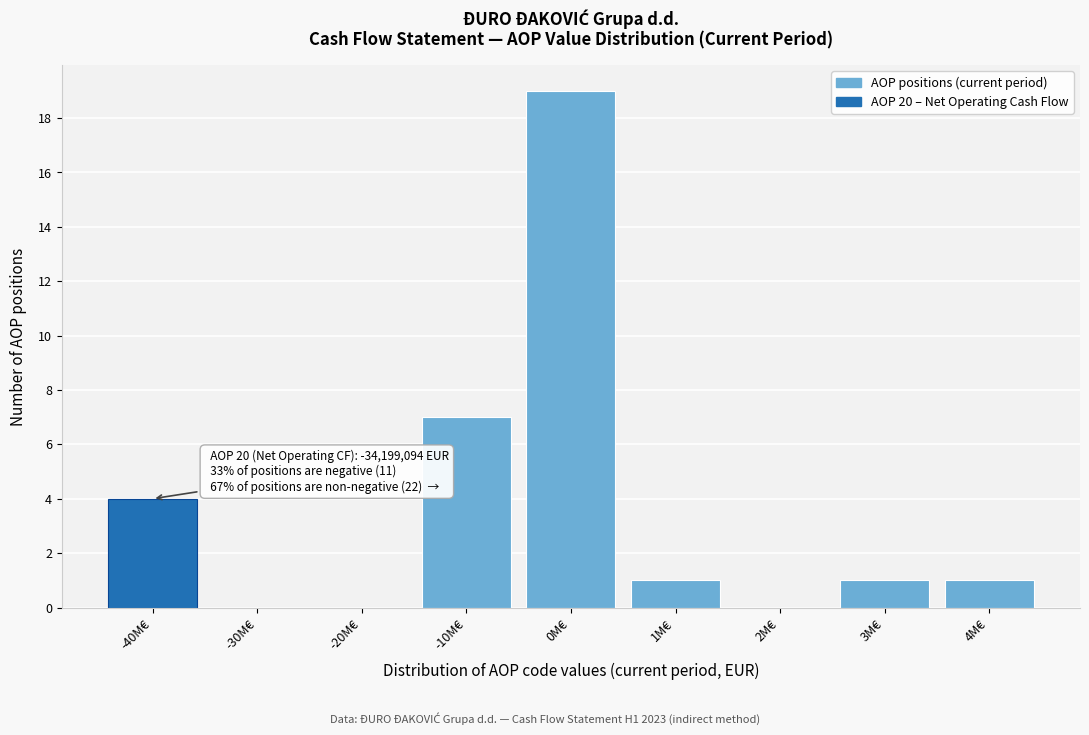

Reading left to right, transcribe all the data shown in this chart.

-40M€=4	-30M€=0	-20M€=0	-10M€=7	0M€=19	1M€=1	2M€=0	3M€=1	4M€=1